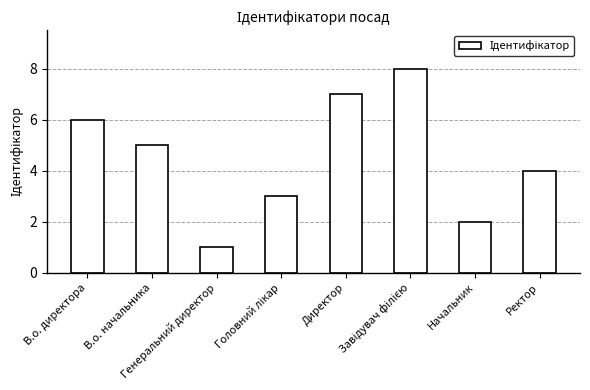

Count the values in the range 3 to 7.

5